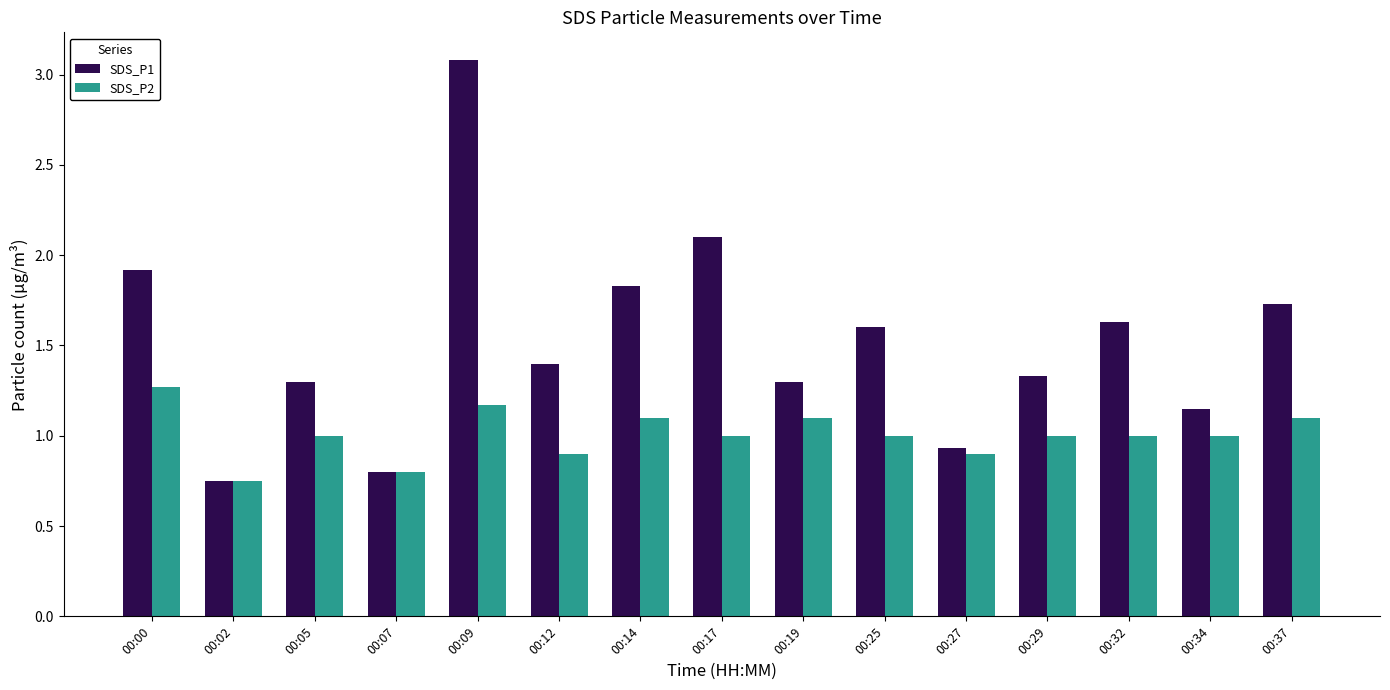

The value of SDS_P1 at 00:32 is 1.1. True or false?

False